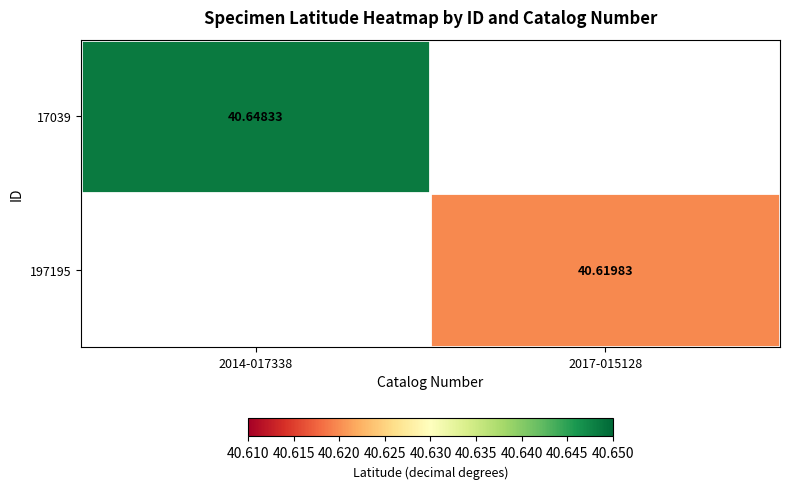

How many values in 17039 are above zero?

1